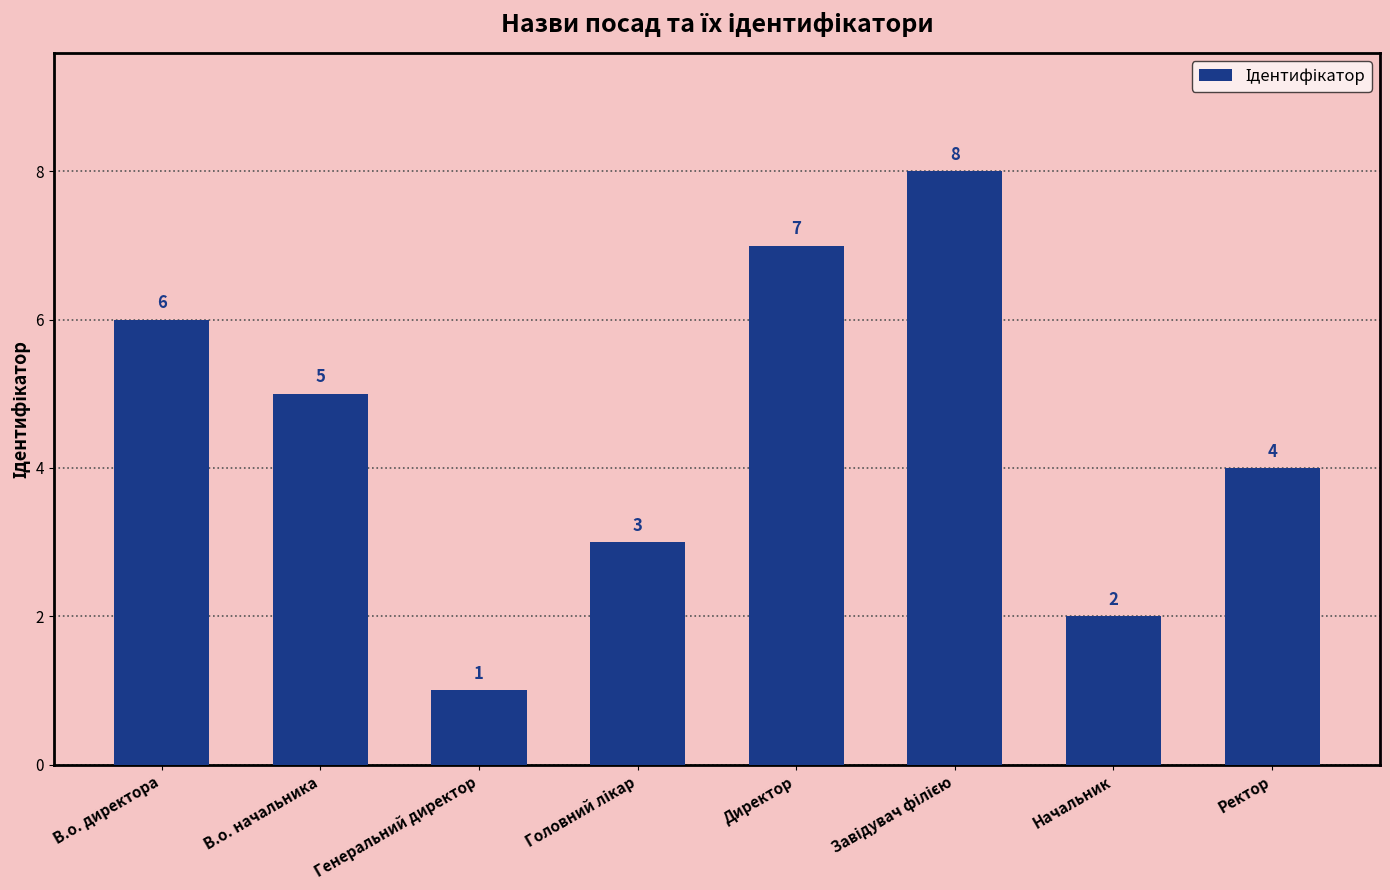

Which has a higher value, В.о. начальника or Директор?

Директор